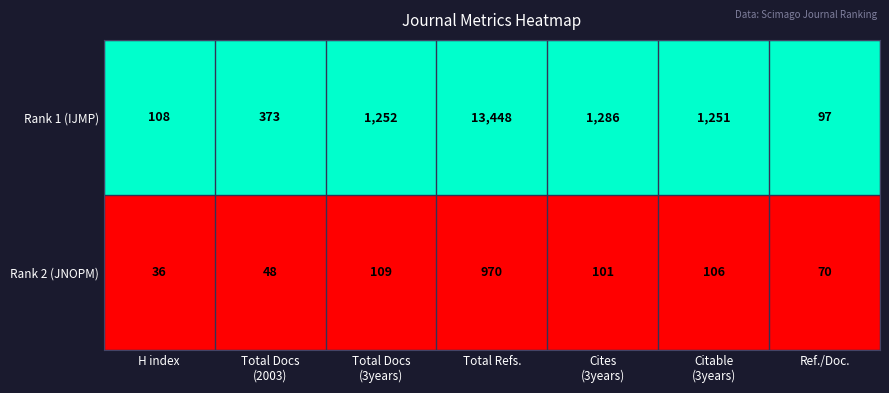

List the series in order of their peak value, lowest first.

Rank 2 (JNOPM), Rank 1 (IJMP)